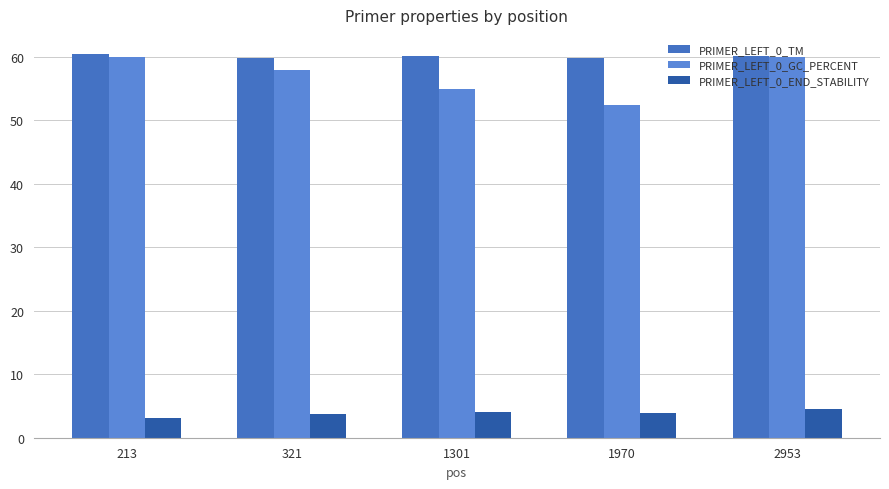

How many distinct data groups are displayed?

3